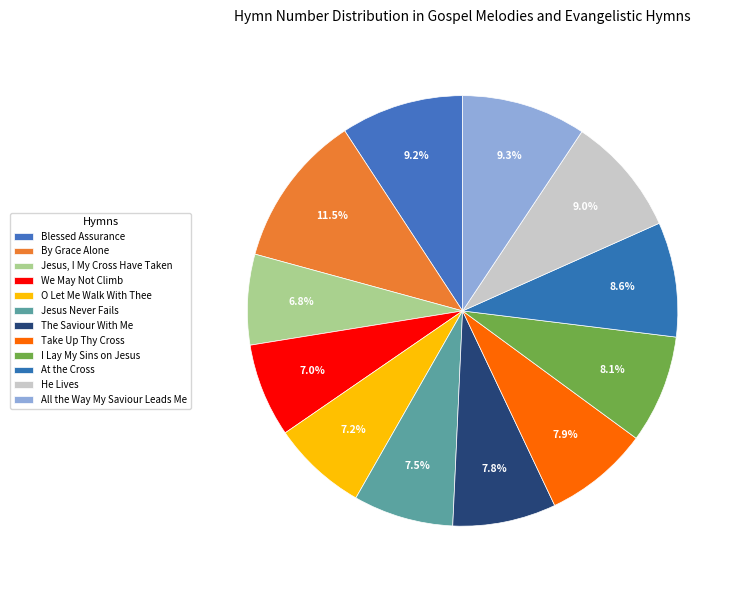

To the nearest percent, what percentage of the pie is All the Way My Saviour Leads Me?

9%